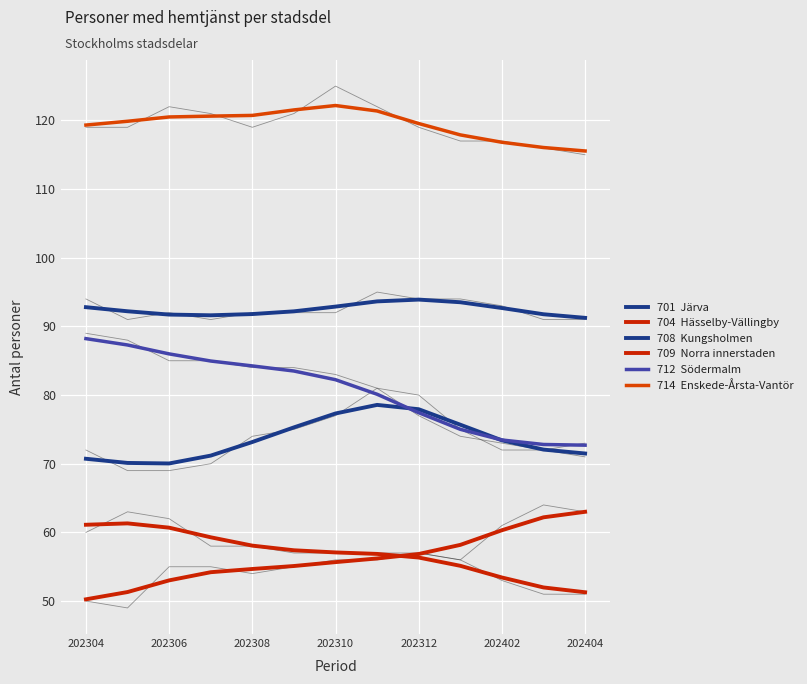

The value of 701  Järva at 11 is 41.6. True or false?

False